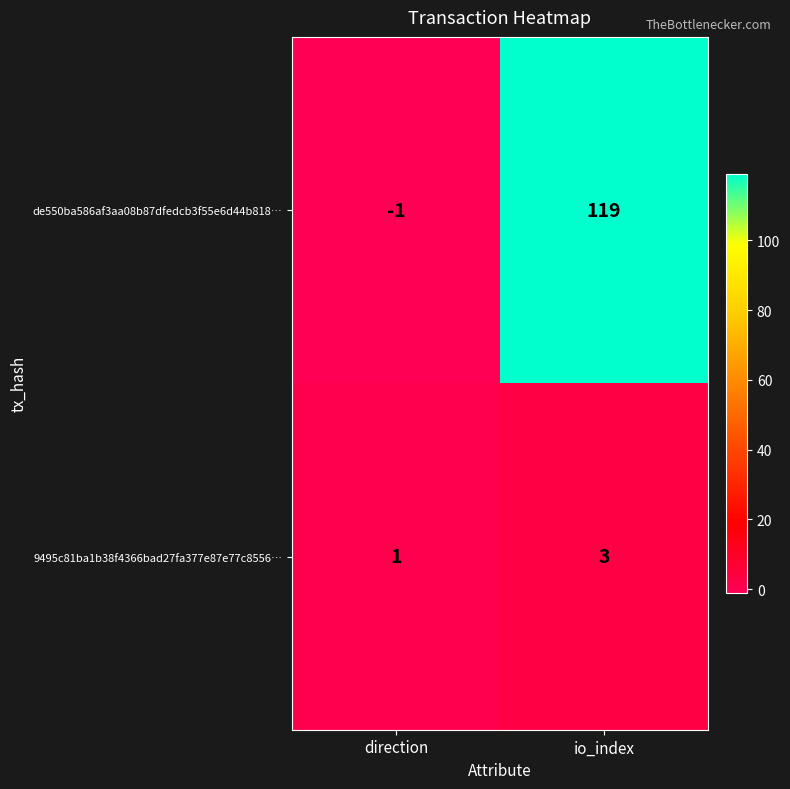

What is the difference between the highest and lowest values at io_index?

116